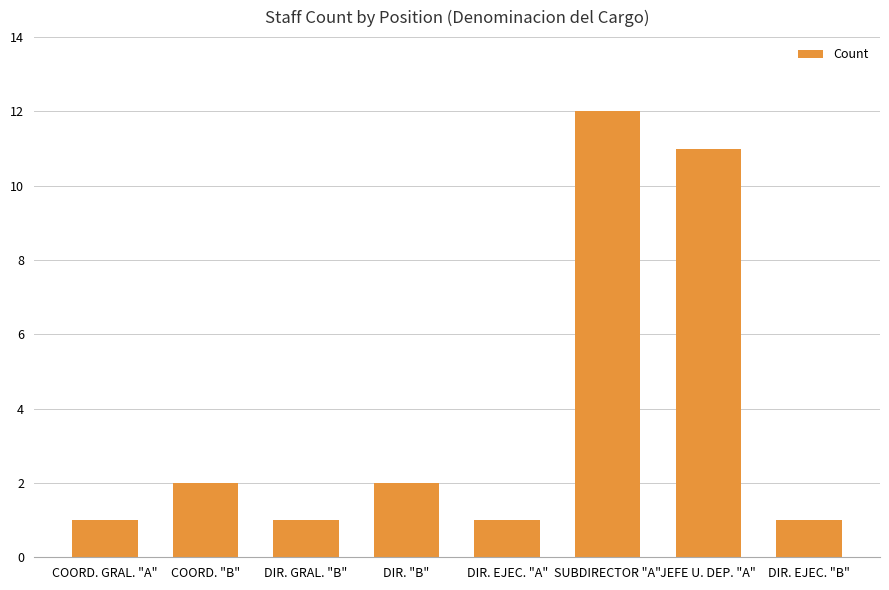

What is the difference between the values at JEFE U. DEP. "A" and SUBDIRECTOR "A"?

1